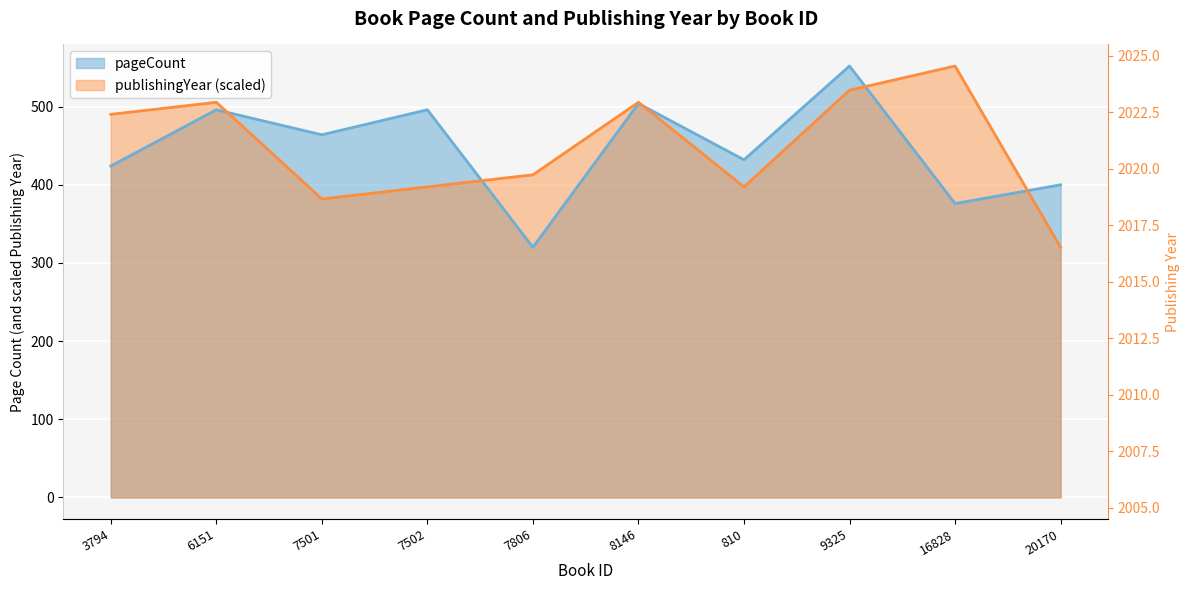

Count the number of data series in this chart.

2